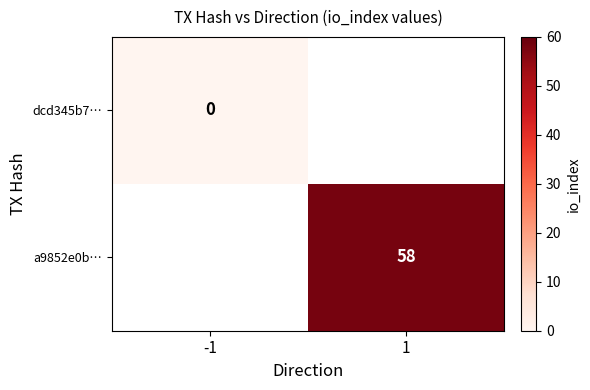

Rank the series by their maximum value, from lowest to highest.

dcd345b7…, a9852e0b…